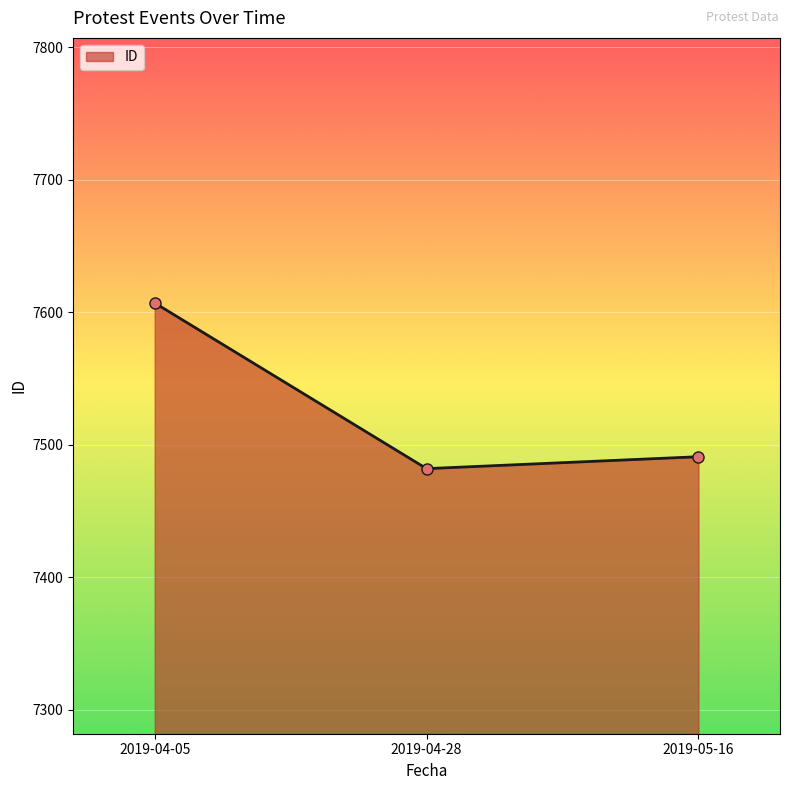

Reading left to right, extract all data points from this chart.

7607	7482	7491